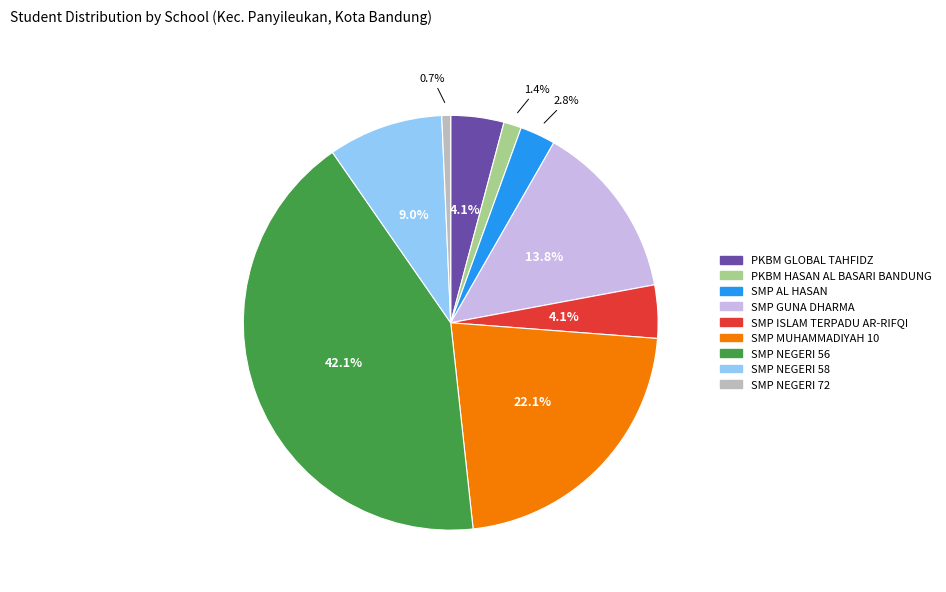

Does SMP MUHAMMADIYAH 10 represent more than half of the total?

No